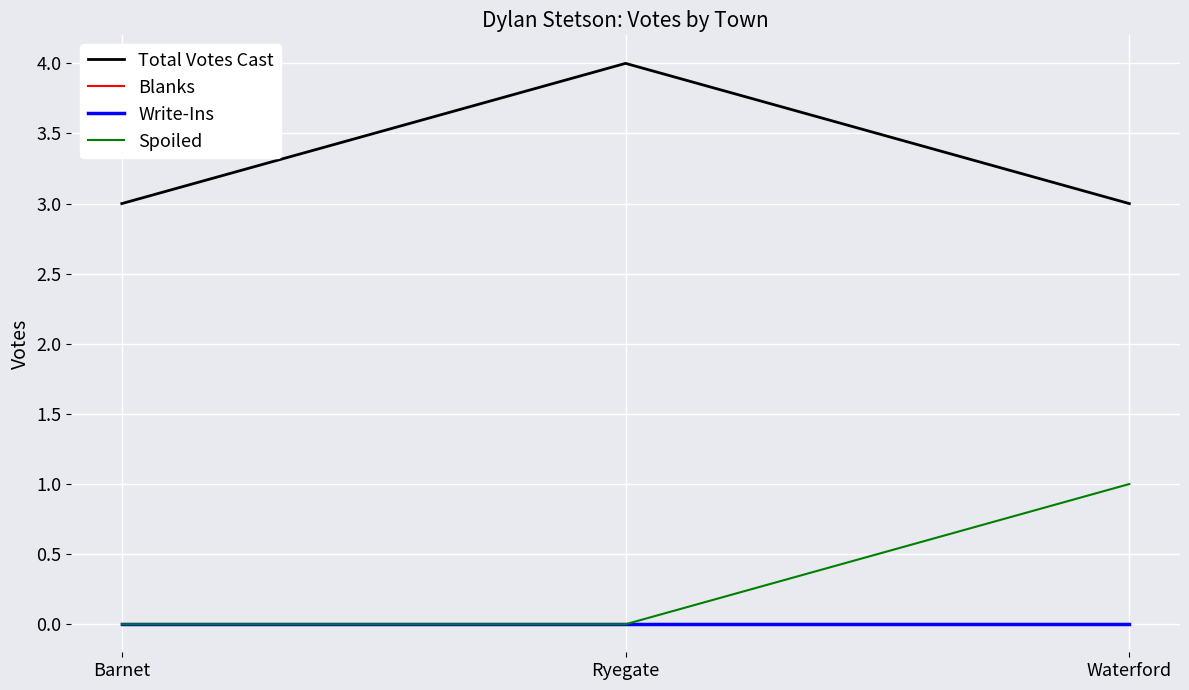

What is the value of the Total Votes Cast point at the 2nd from the left?

4